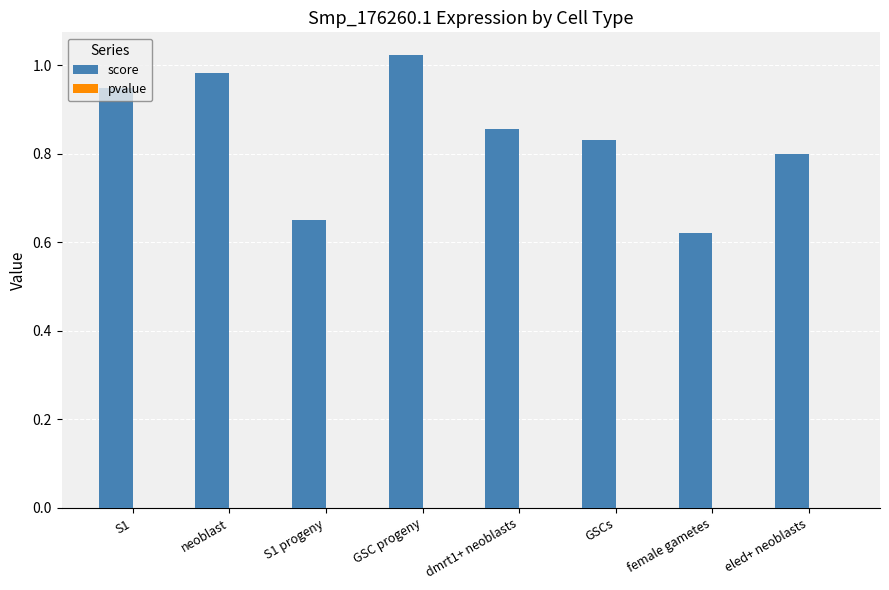

At which category does the chart reach its peak across all series?

GSC progeny